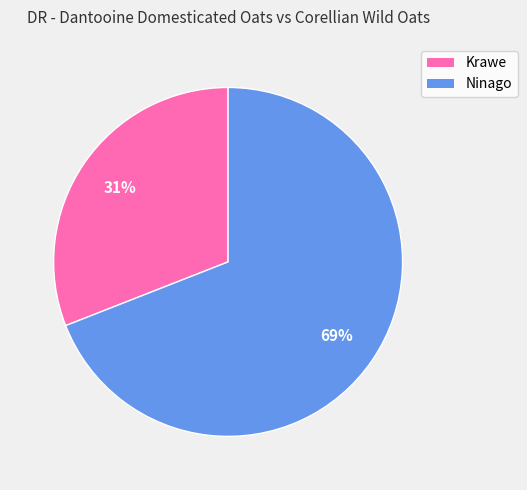

To the nearest percent, what is the combined percentage of Ninago and Krawe?

100%